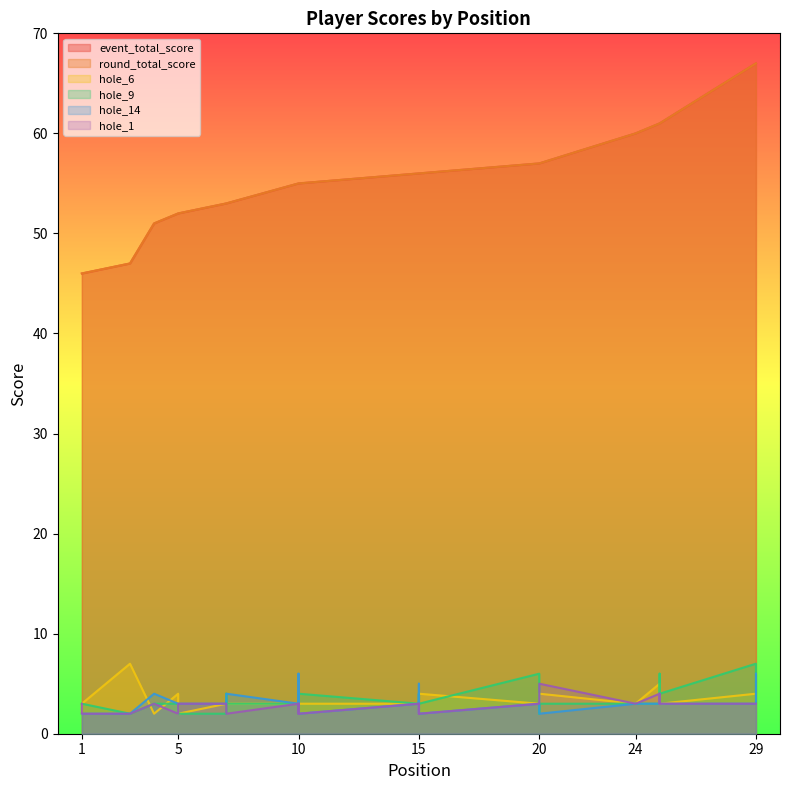

How many categories are shown in the chart?

30